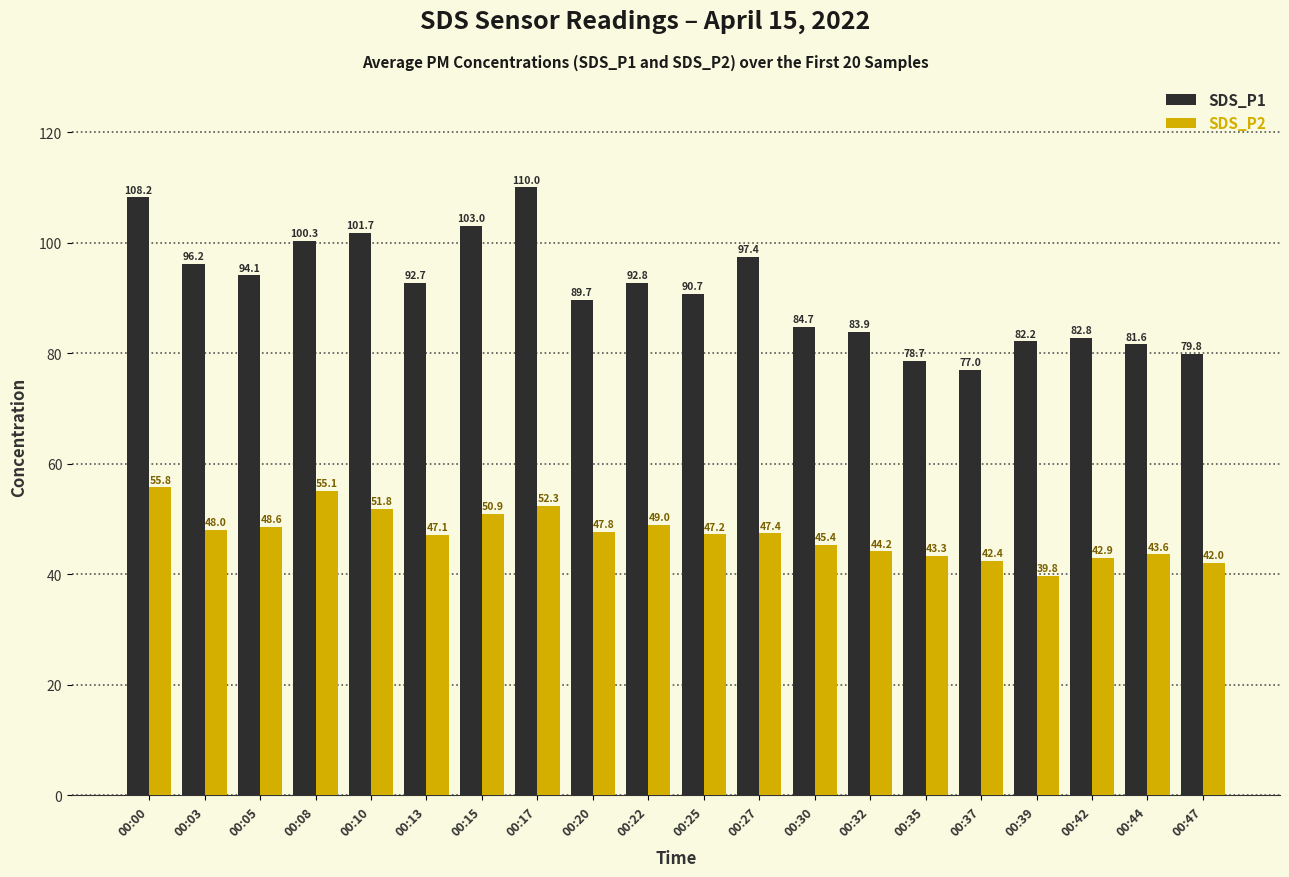

What is the value of the SDS_P2 bar at the 16th from the left?

42.4